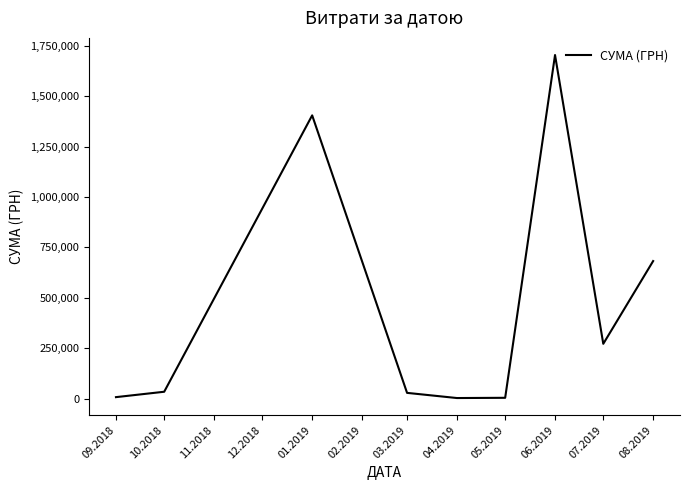

True or false: the data shows 464422.0 at 04.2019.

False